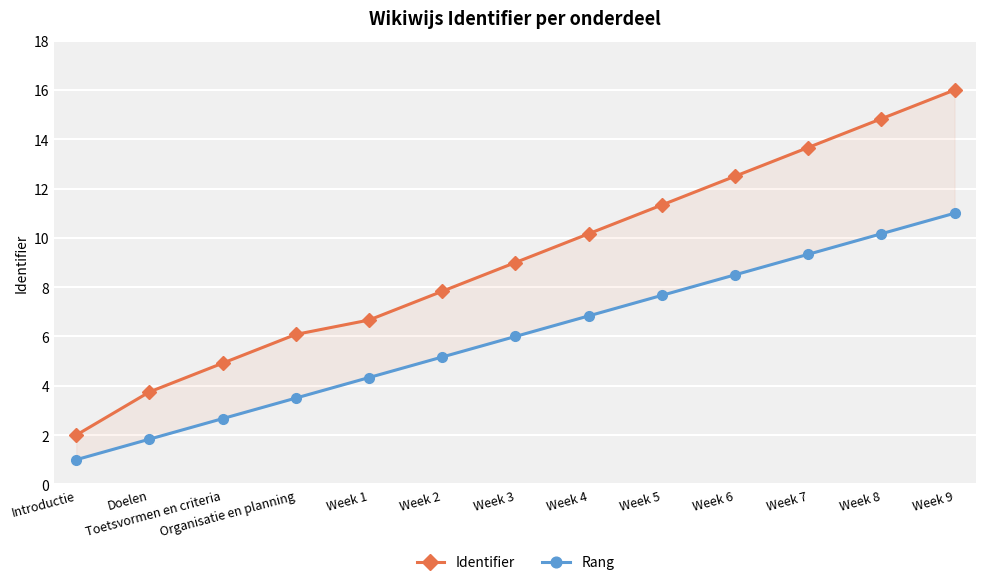

Between Organisatie en planning and Week 1, which is larger?

Week 1